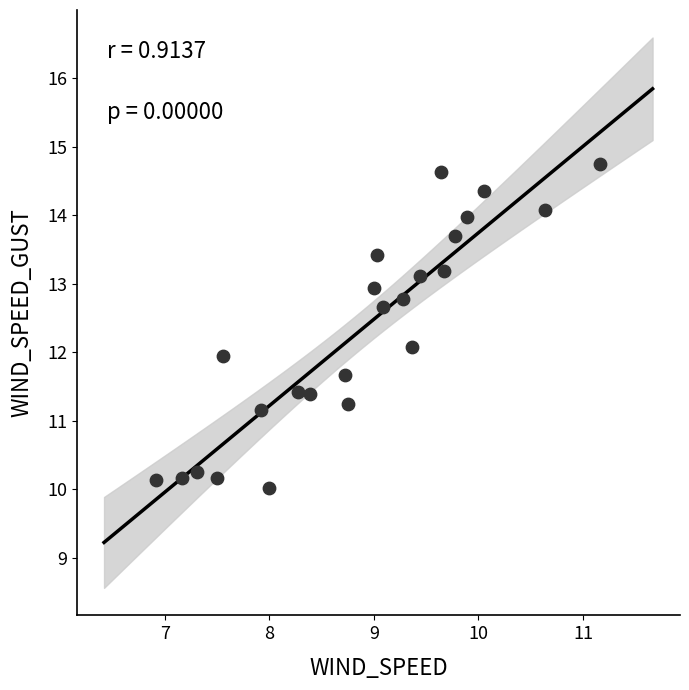

What is the range of Y values (max minus min)?

4.7